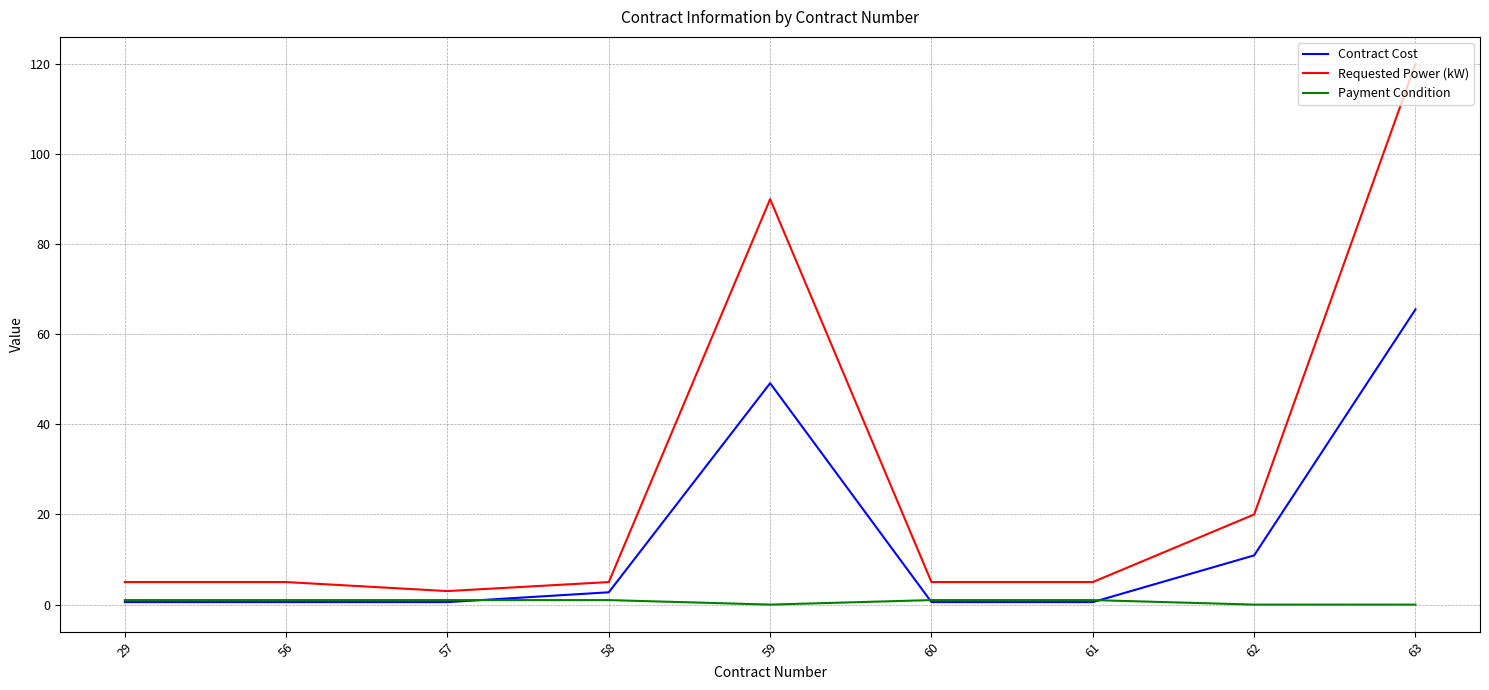

Reading left to right, list all the values displayed in this chart.

Contract Cost: 0.6	0.6	0.6	2.7	49.1	0.6	0.6	10.9	65.5
Requested Power (kW): 5.0	5.0	3.0	5.0	90.0	5.0	5.0	20.0	120.0
Payment Condition: 1.0	1.0	1.0	1.0	0.0	1.0	1.0	0.0	0.0